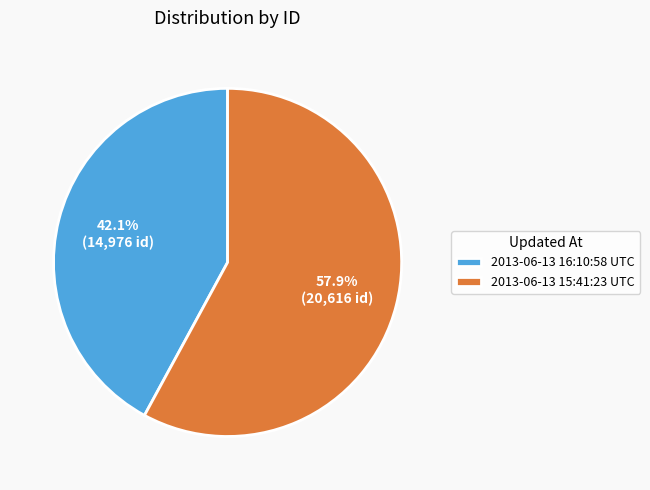

What percentage do 2013-06-13 16:10:58 UTC and 2013-06-13 15:41:23 UTC together represent?

100.0%